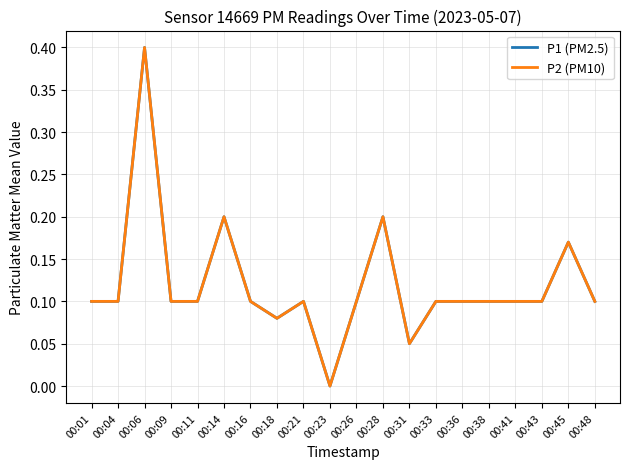

What is the total value across all series at 00:33?

0.2